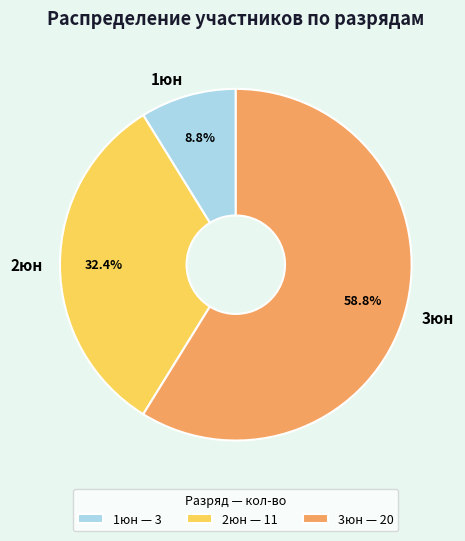

Approximately how many times larger is the value at 1юн compared to 2юн?

0.3